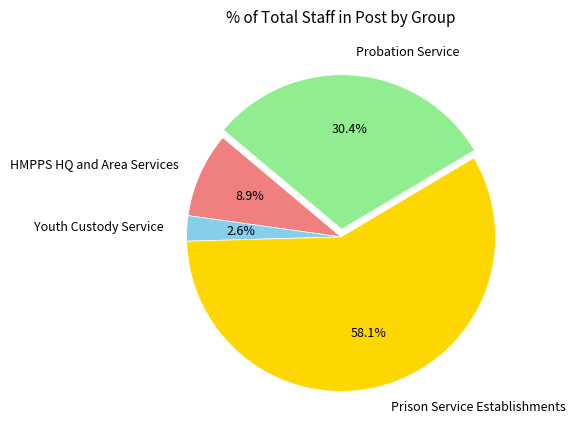

What portion of the pie excludes Probation Service?

69.6%